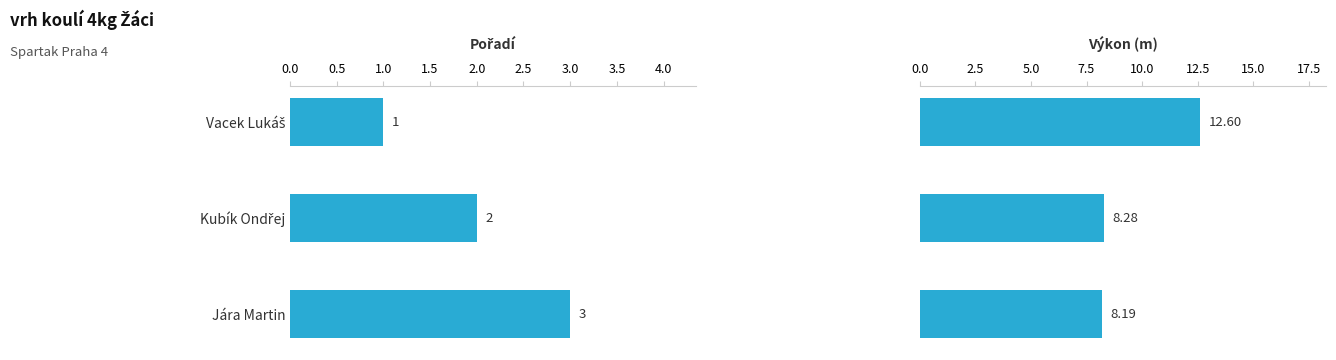

Between Kubík Ondřej and Jára Martin, which series saw the biggest shift?

Pořadí